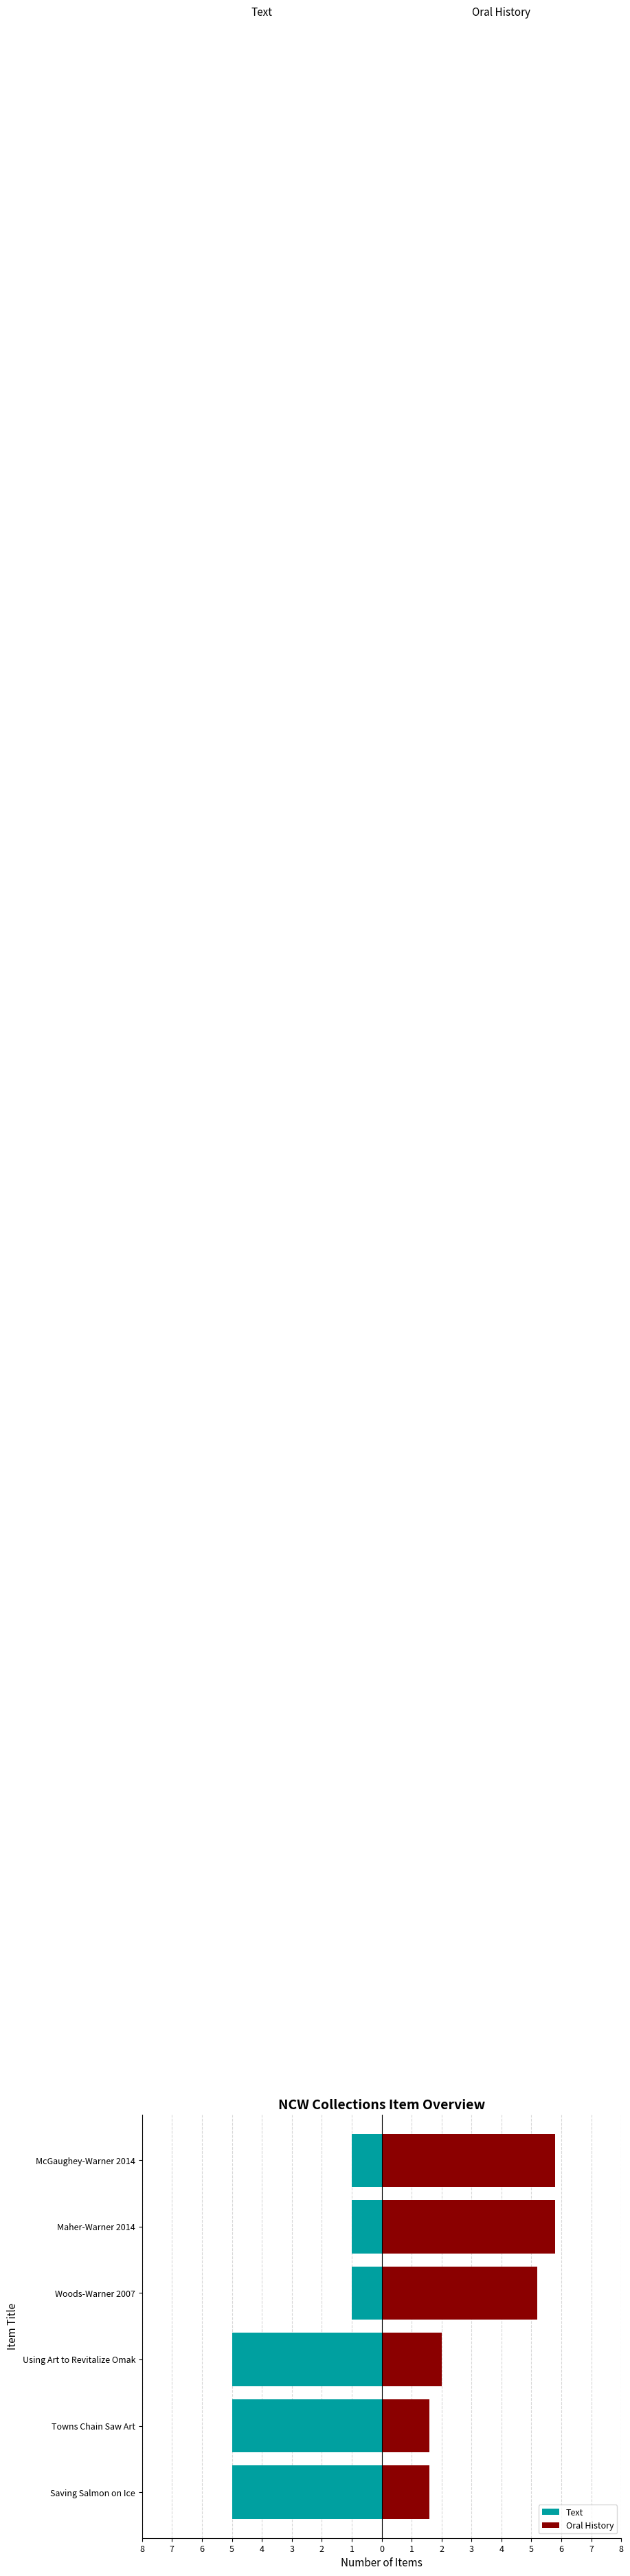

What is the value of the Oral History bar at the 2nd from the left?

1.6